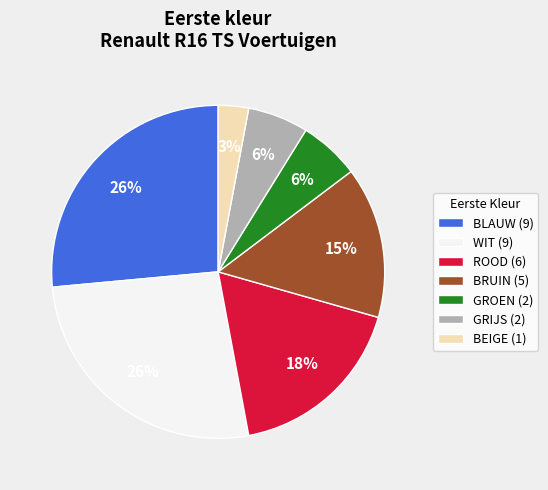

To the nearest percent, what portion does BRUIN (5) represent?

15%